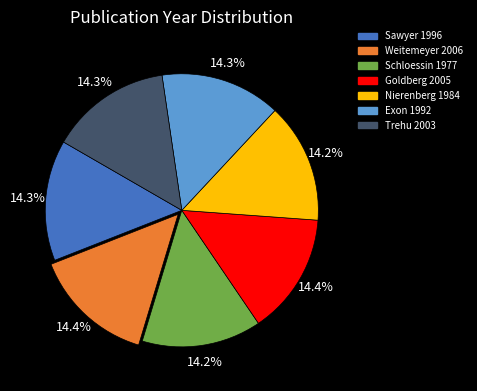

To the nearest percent, what portion does Trehu 2003 represent?

14%